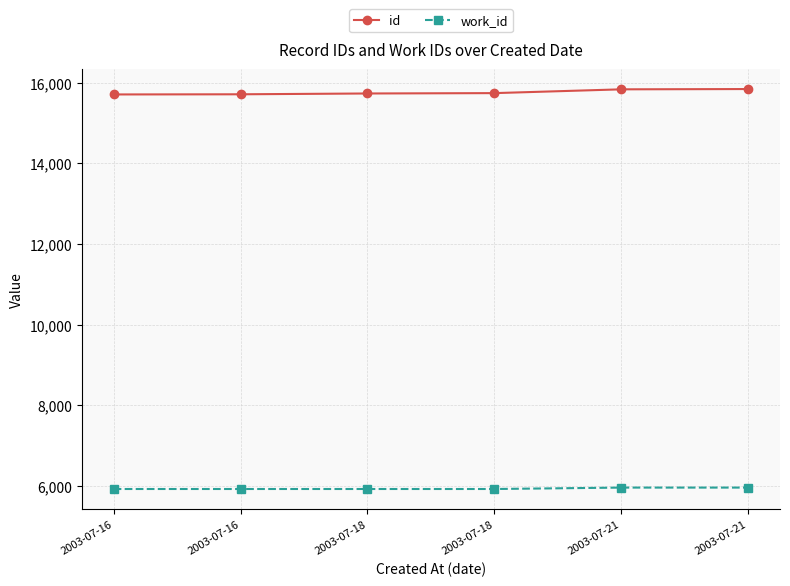

How many lines are shown in the chart?

2